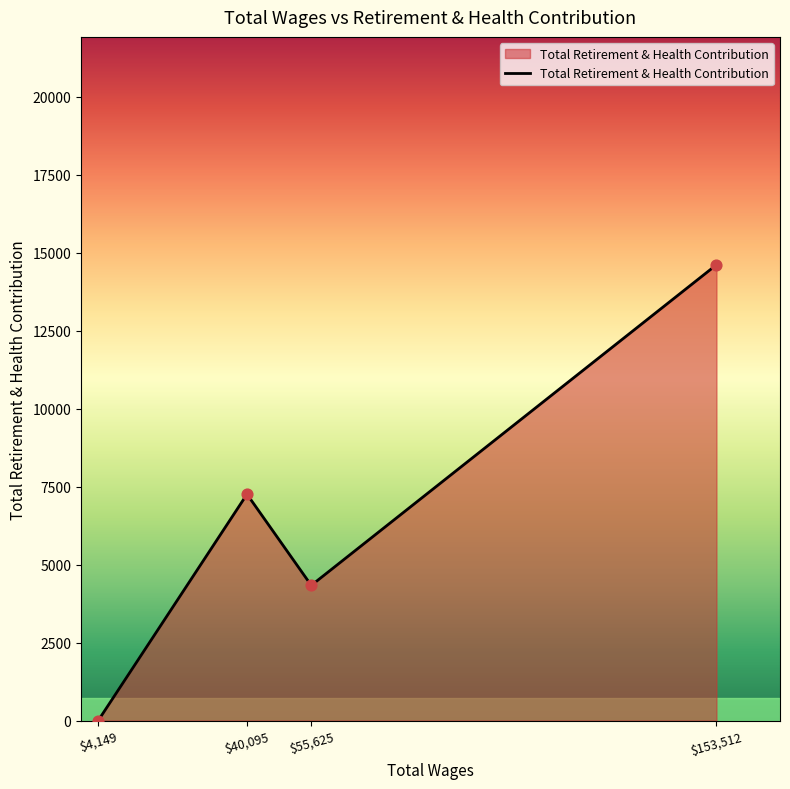

What is the change in value from $55,625 to $153,512?

+10281